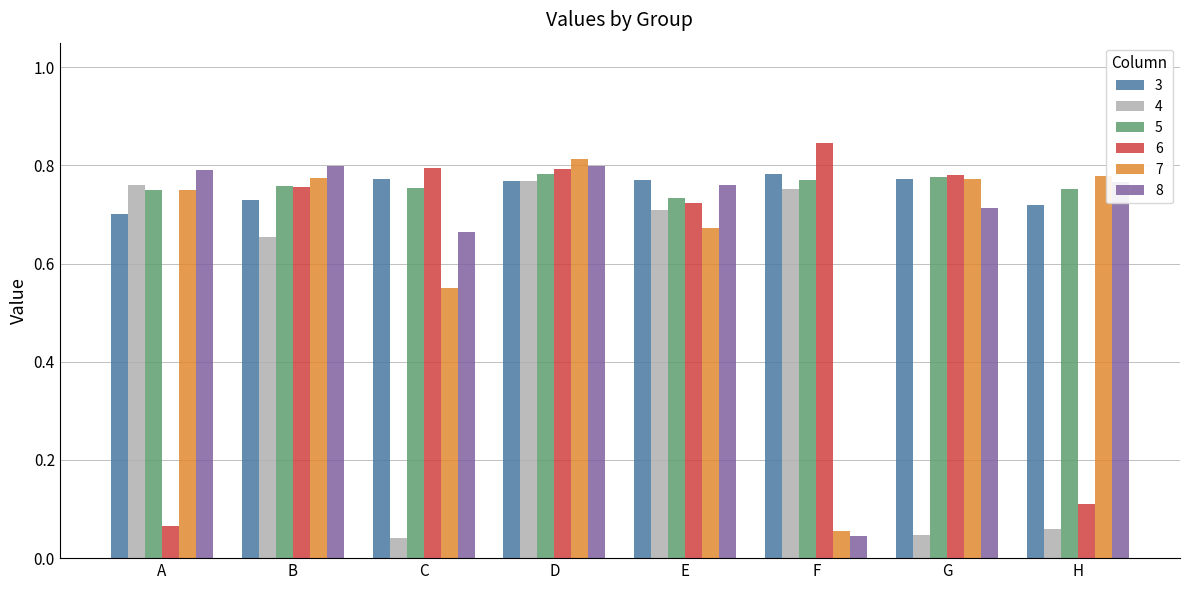

Count the 3 values in the range 0 to 1.

8